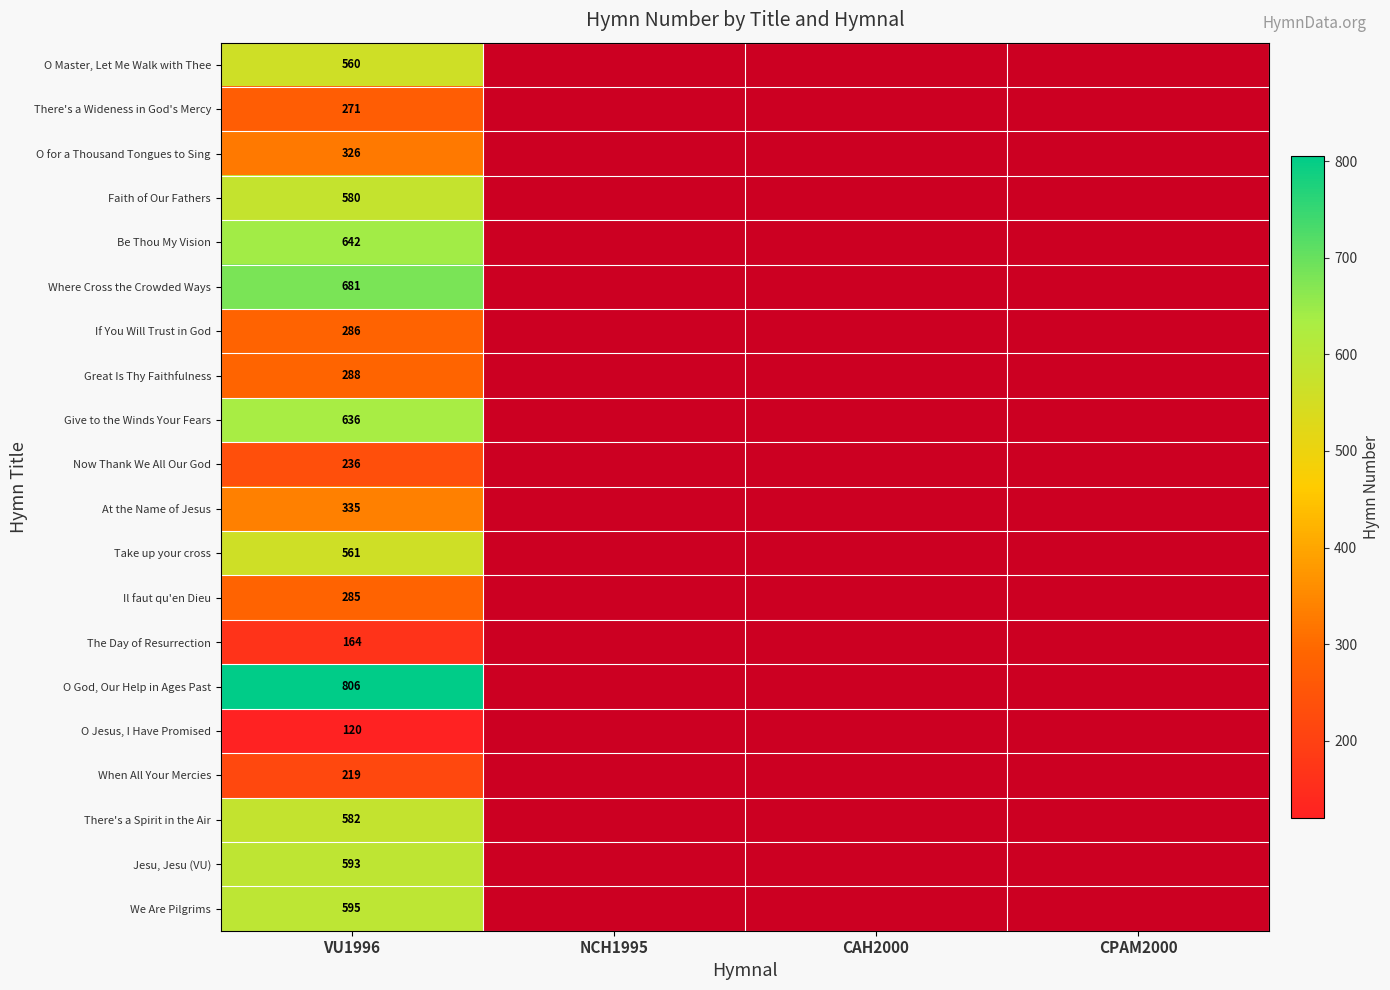

Is it true that When All Your Mercies equals 116 at VU1996?

False